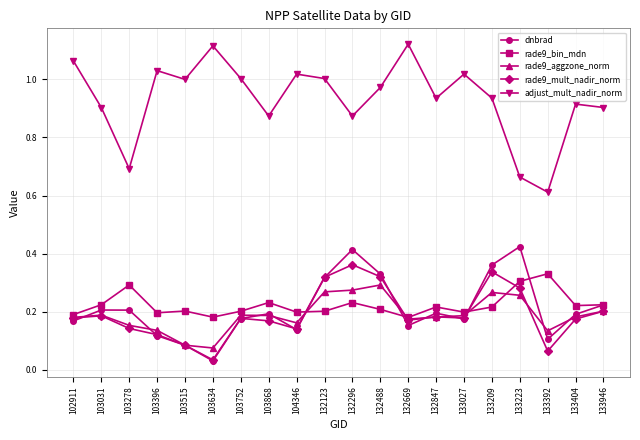

True or false: adjust_mult_nadir_norm has more than 2 interior local peaks.

True